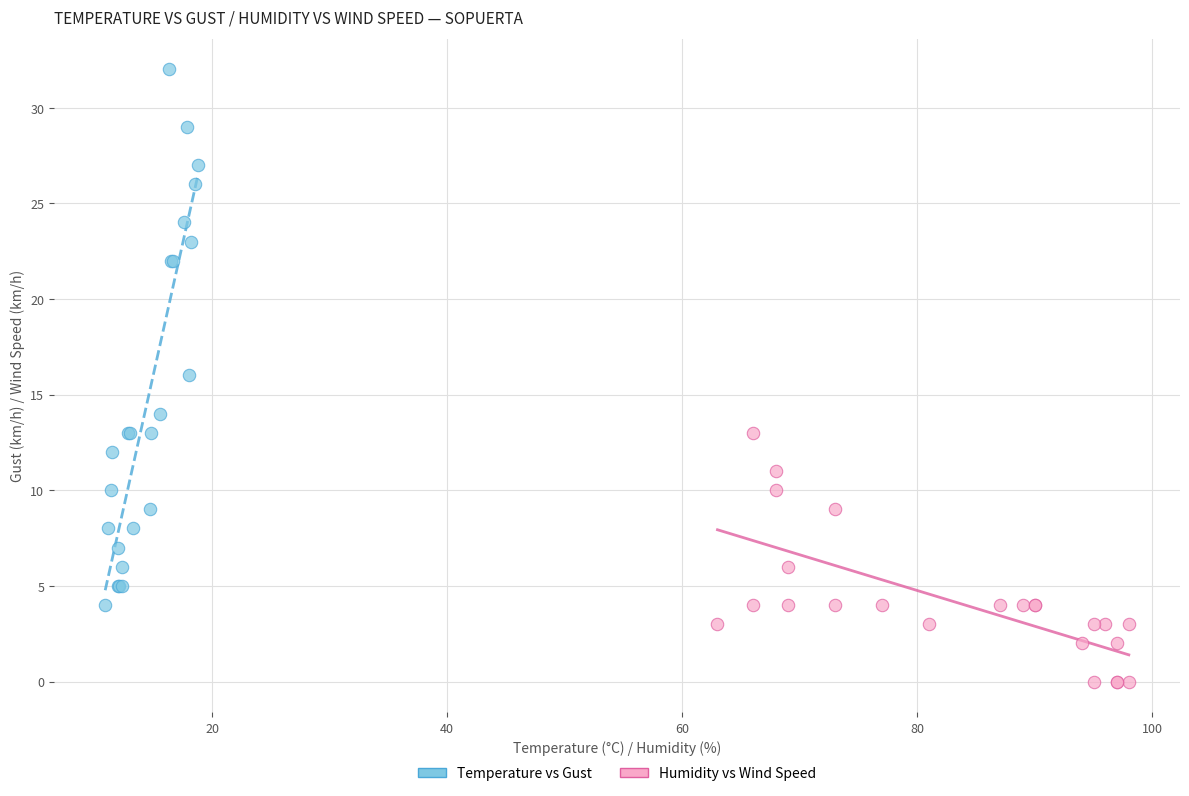

Which series contains the highest Y value?

Temperature vs Gust